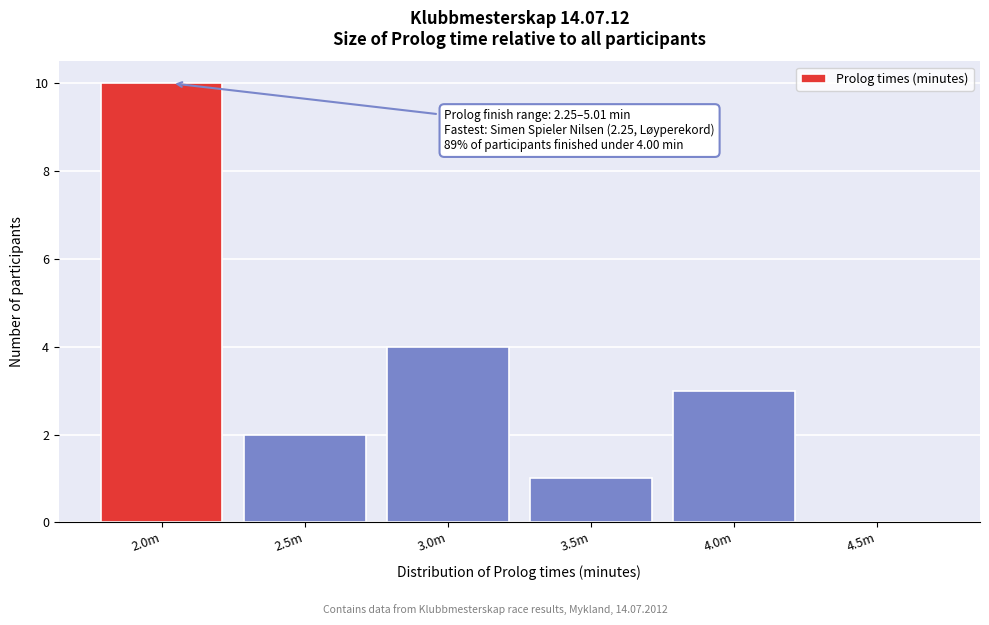

Reading left to right, transcribe all the data shown in this chart.

2.0m=10	2.5m=2	3.0m=4	3.5m=1	4.0m=3	4.5m=0